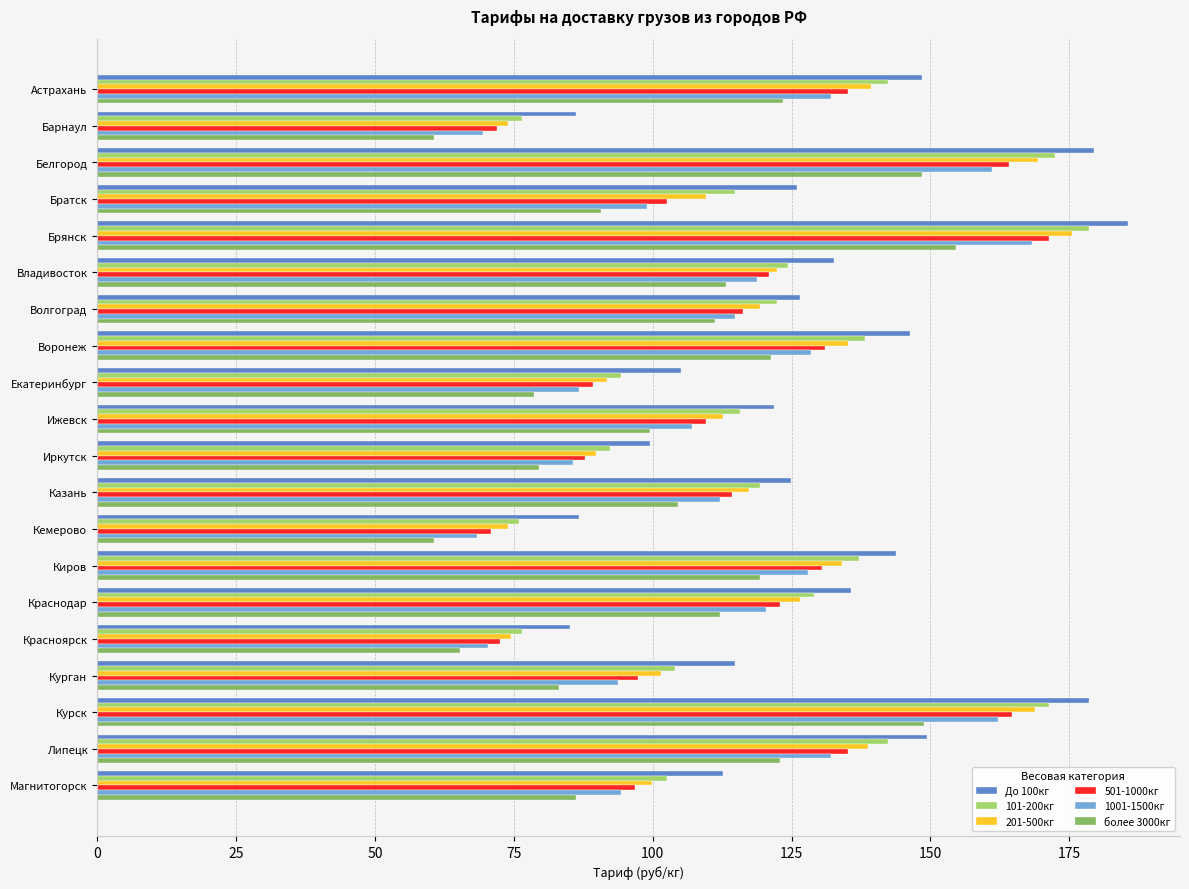

How many series are shown in this chart?

6